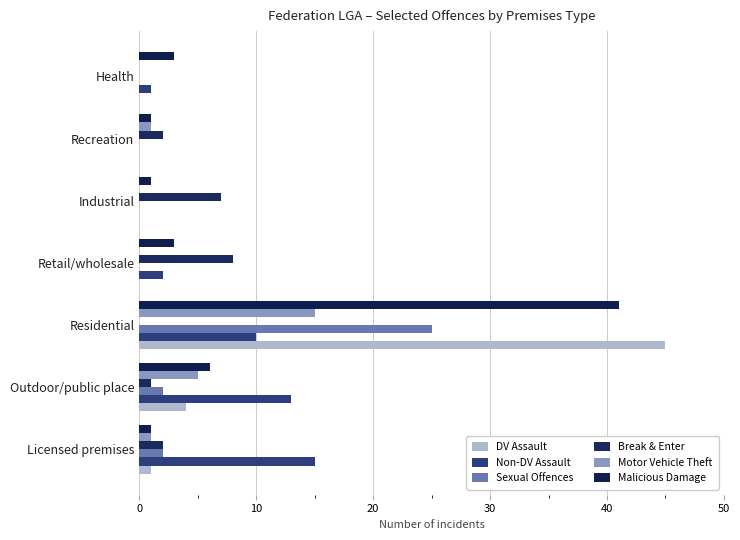

What is the sum of all Non-DV Assault values?

41